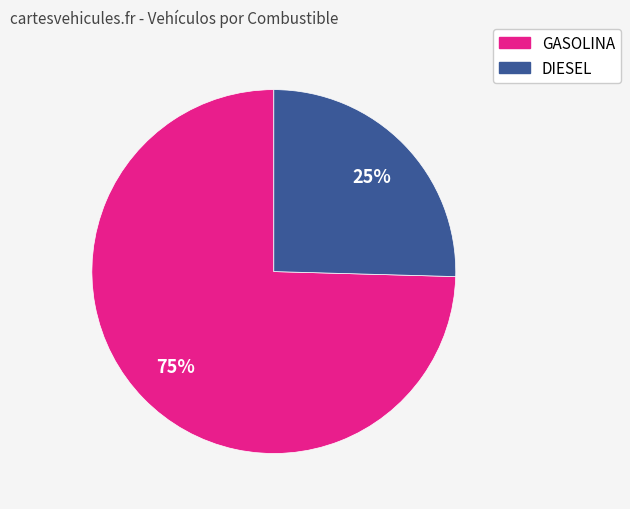

To the nearest percent, what is the average slice percentage?

50%